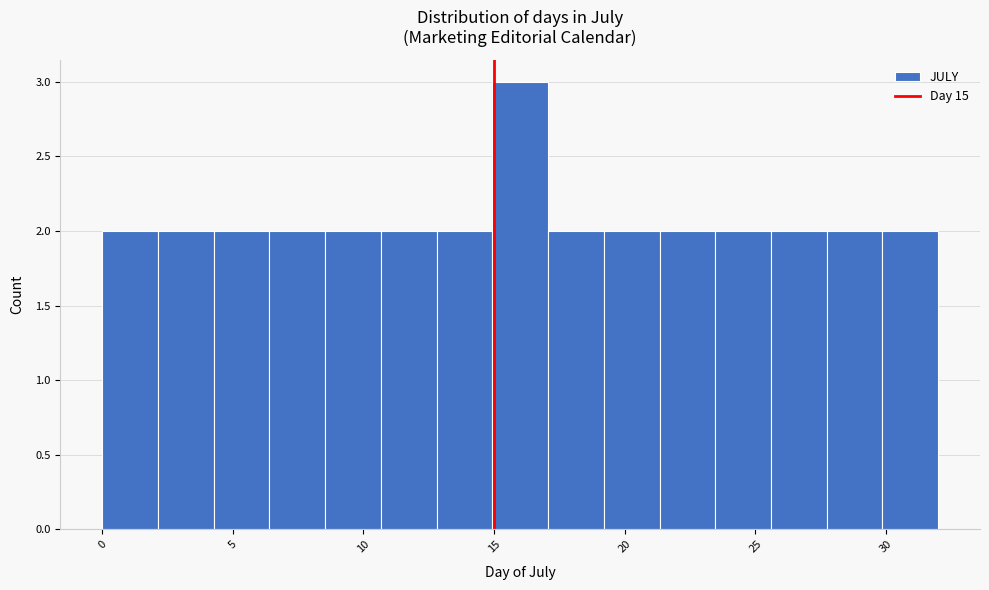

Reading left to right, transcribe this chart: for each bar, give the range it covers on the x-axis and its height. Neither the bar edges nor the heights are printed on the chart, so give them approximately, as read against the axes.

0.0 to 2.0: 2
2.0 to 4.5: 2
4.5 to 6.5: 2
6.5 to 8.5: 2
8.5 to 10.5: 2
10.5 to 13.0: 2
13.0 to 15.0: 2
15.0 to 17.0: 3
17.0 to 19.0: 2
19.0 to 21.5: 2
21.5 to 23.5: 2
23.5 to 25.5: 2
25.5 to 27.5: 2
27.5 to 30.0: 2
30.0 to 32.0: 2